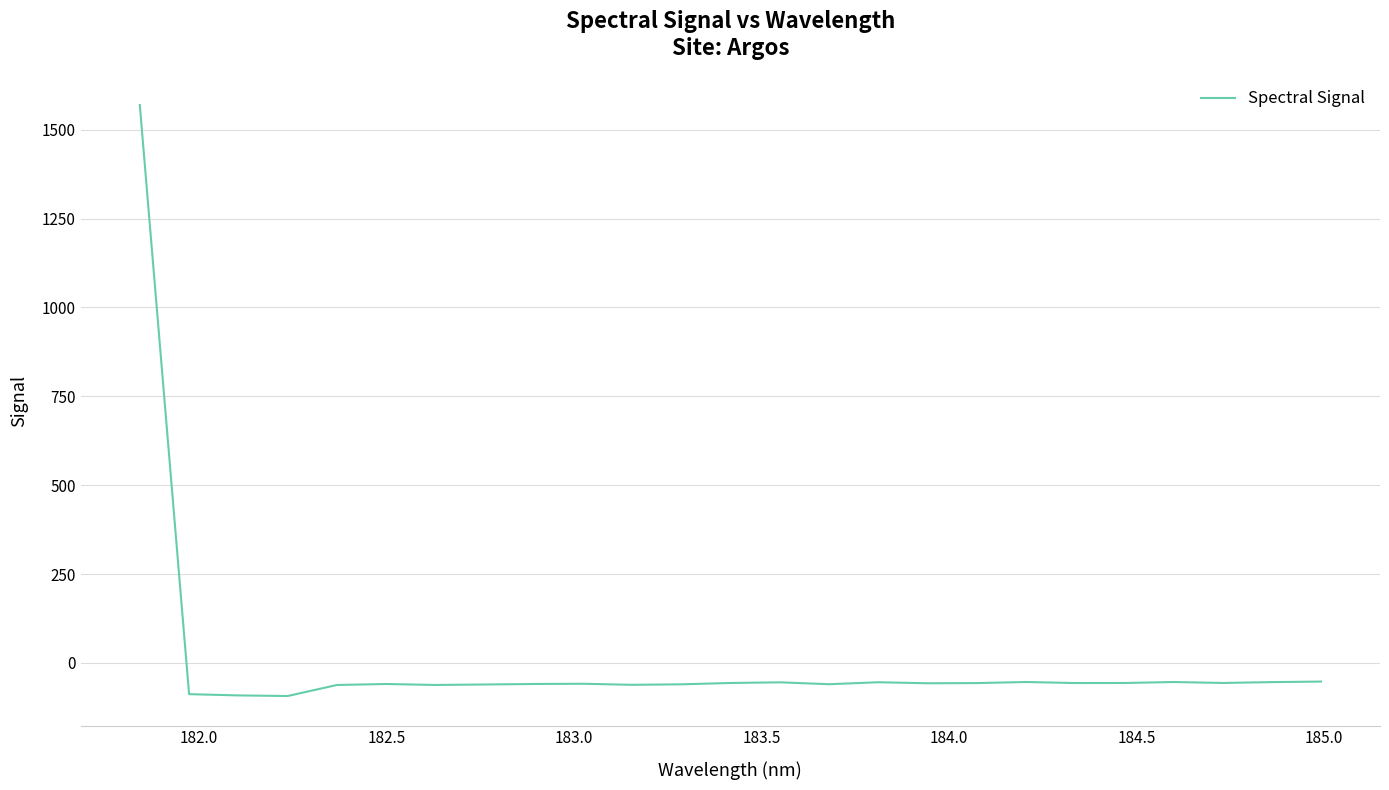

What is the difference between the maximum and minimum values?

1662.9